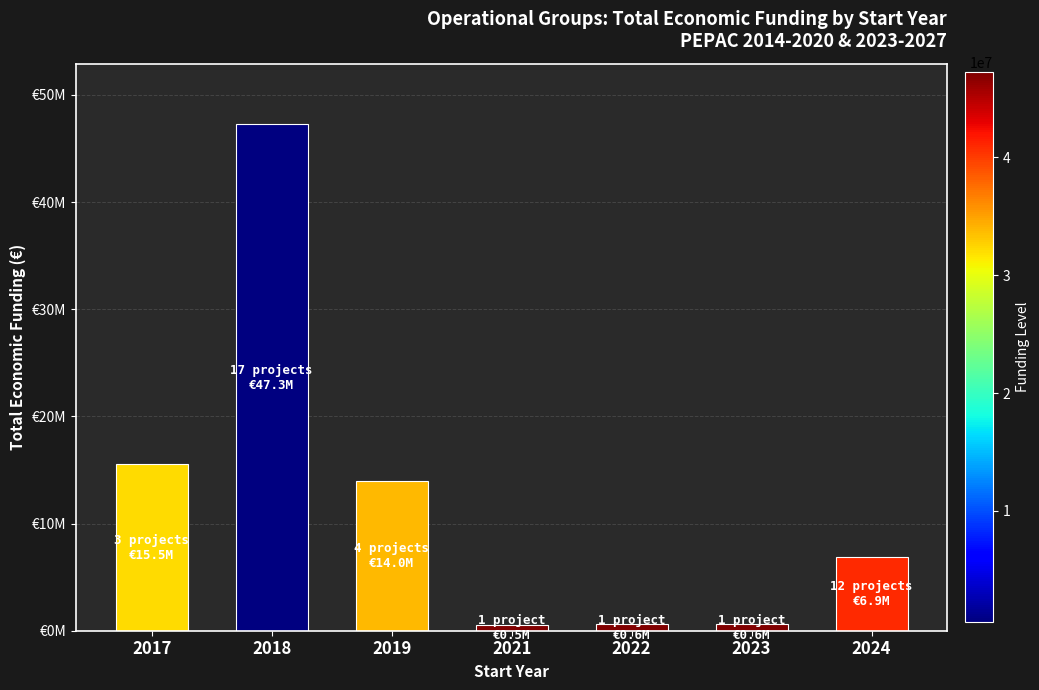

What is the value of the 1st bar from the left?

15528350